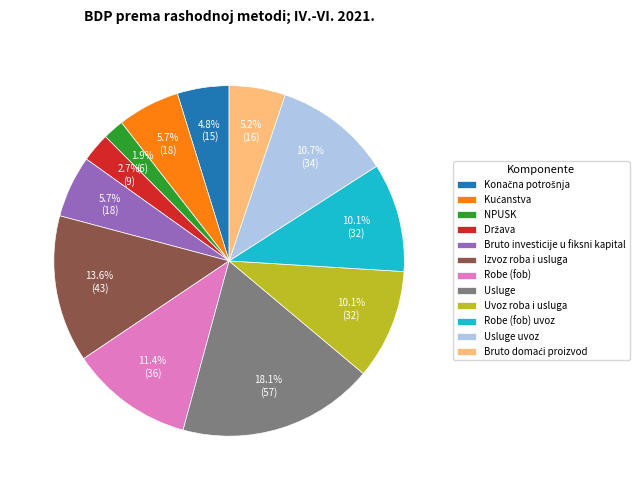

Is there a majority slice in this chart?

No